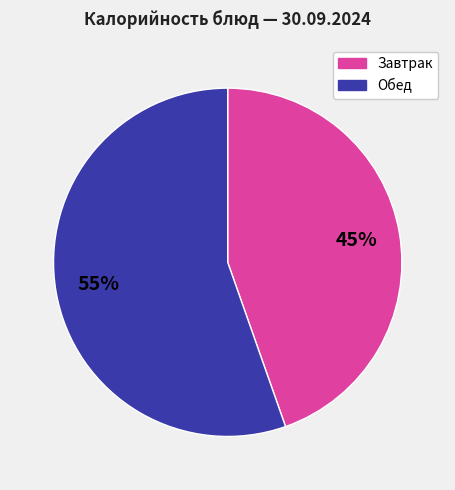

Is there any slice that represents more than half of the pie?

Yes